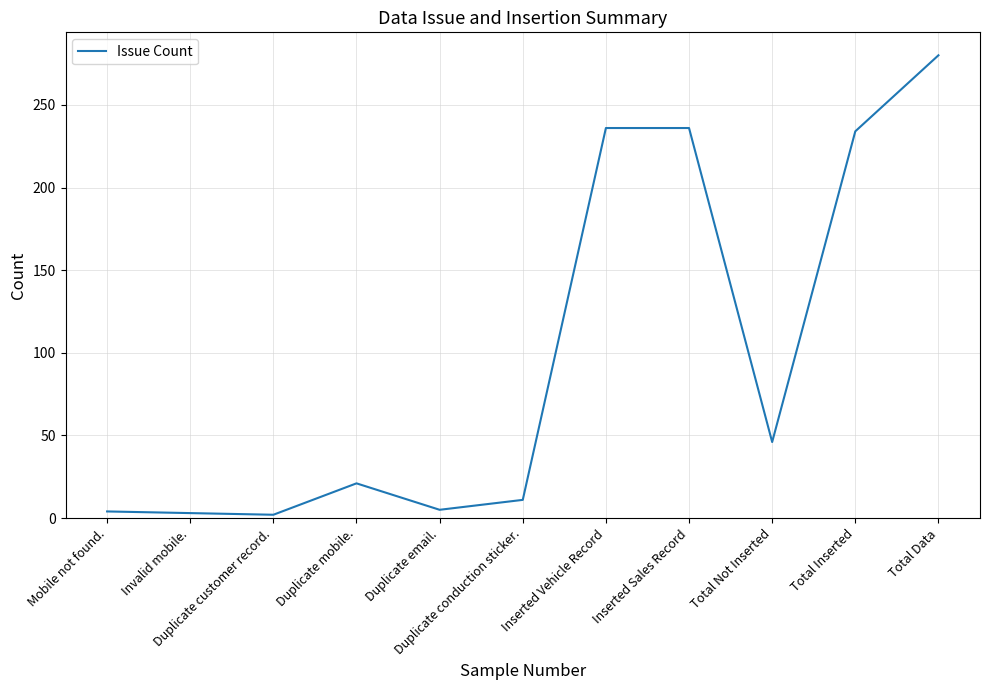

Reading left to right, transcribe all the data shown in this chart.

Mobile not found.=4	Invalid mobile.=3	Duplicate customer record.=2	Duplicate mobile.=21	Duplicate email.=5	Duplicate conduction sticker.=11	Inserted Vehicle Record=236	Inserted Sales Record=236	Total Not Inserted=46	Total Inserted=234	Total Data=280